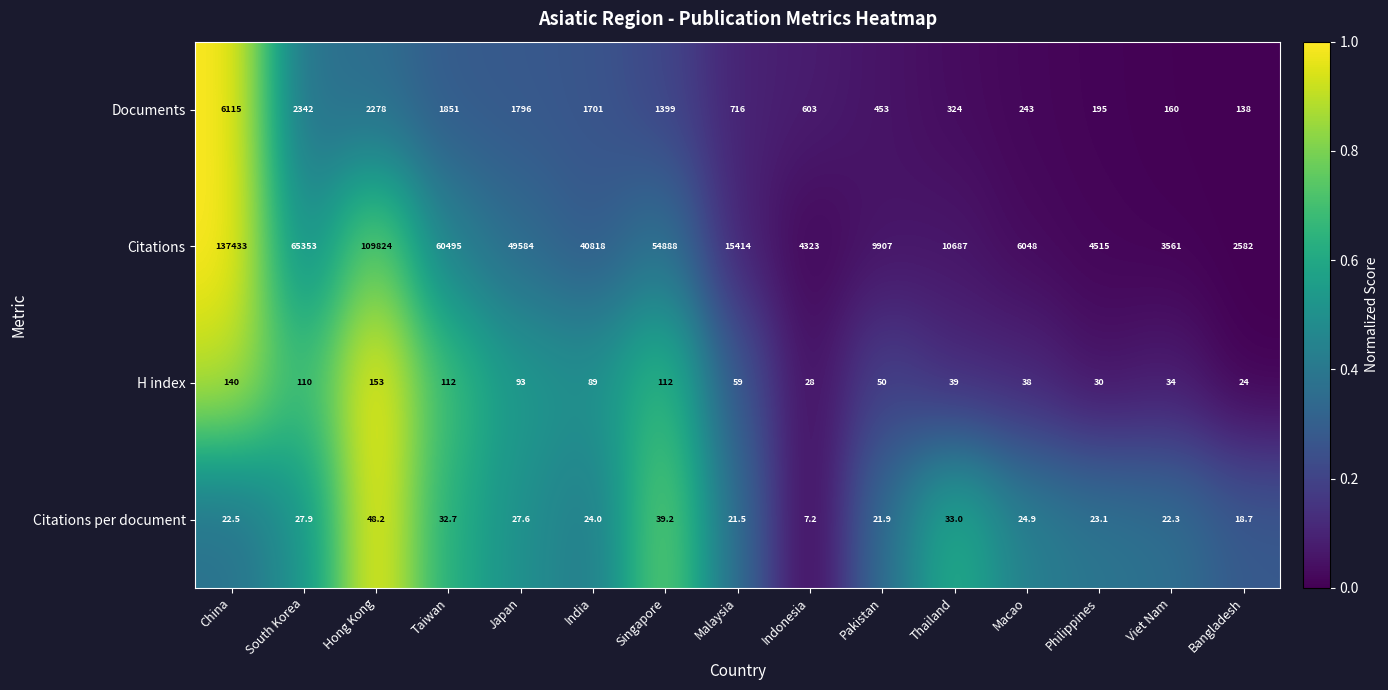

Rank the series by their maximum value, from lowest to highest.

Citations per document, H index, Documents, Citations